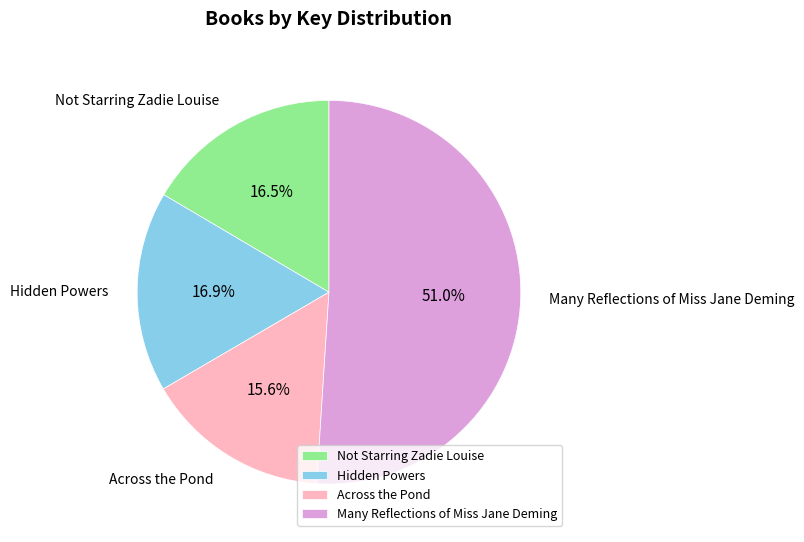

Is it true that Many Reflections of Miss Jane Deming is 61% of the pie?

False